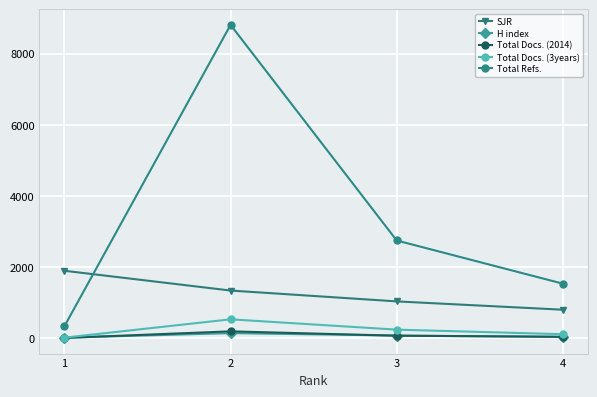

What is the value of the Total Refs. point at the 1st from the left?

337